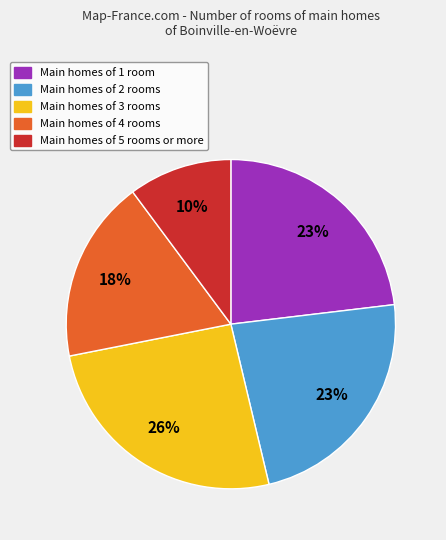

Is Main homes of 3 rooms the majority of the pie?

No